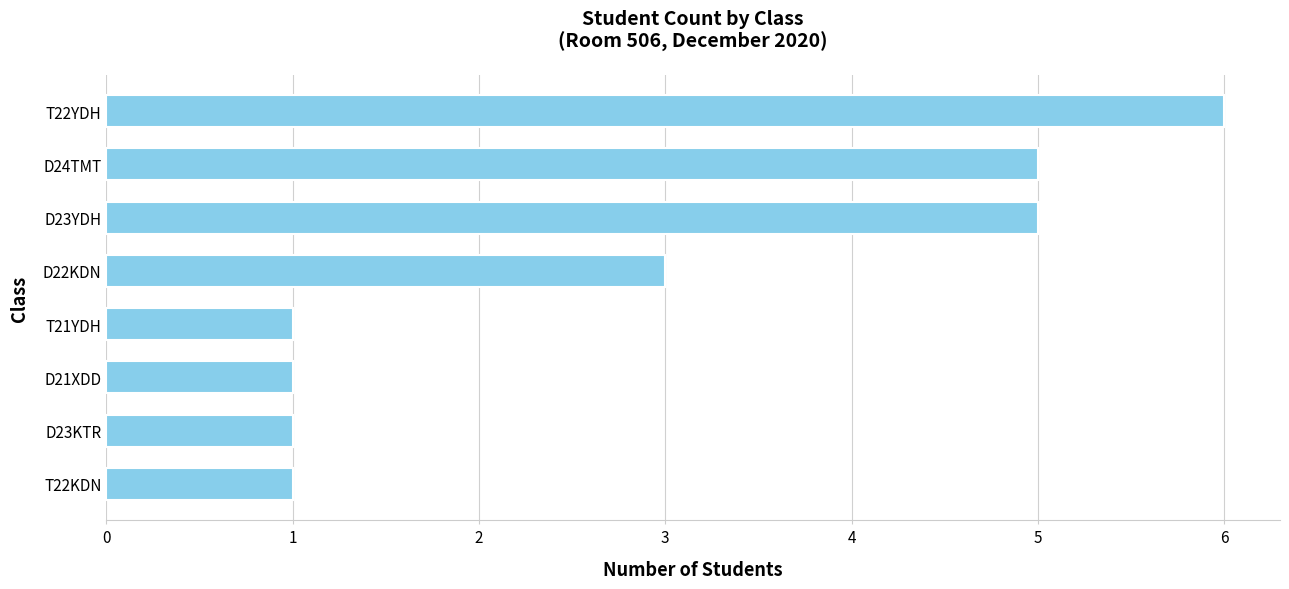

Does the chart contain any negative values?

No